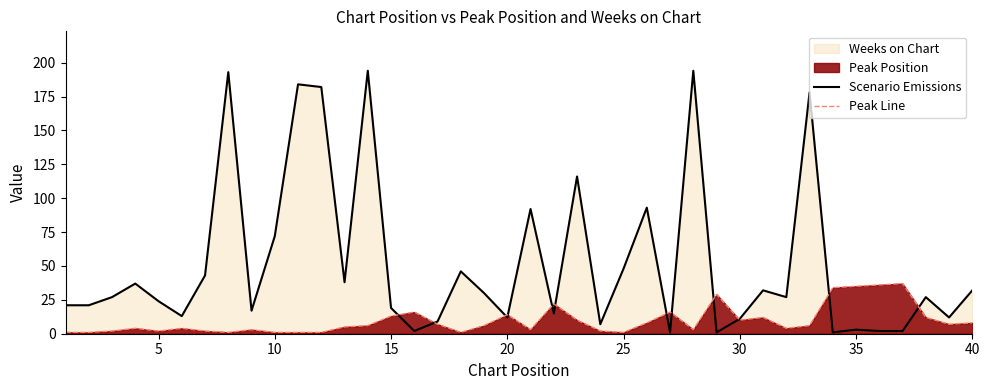

At how many categories does at least one series exceed 127?

6